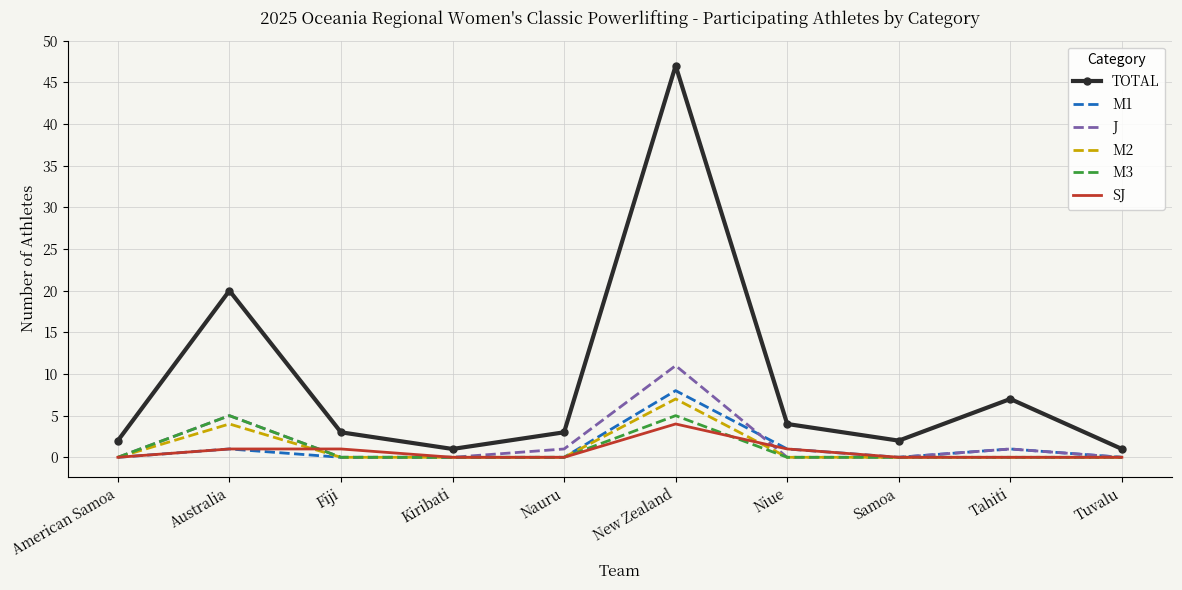

At how many categories does at least one series exceed 42?

1